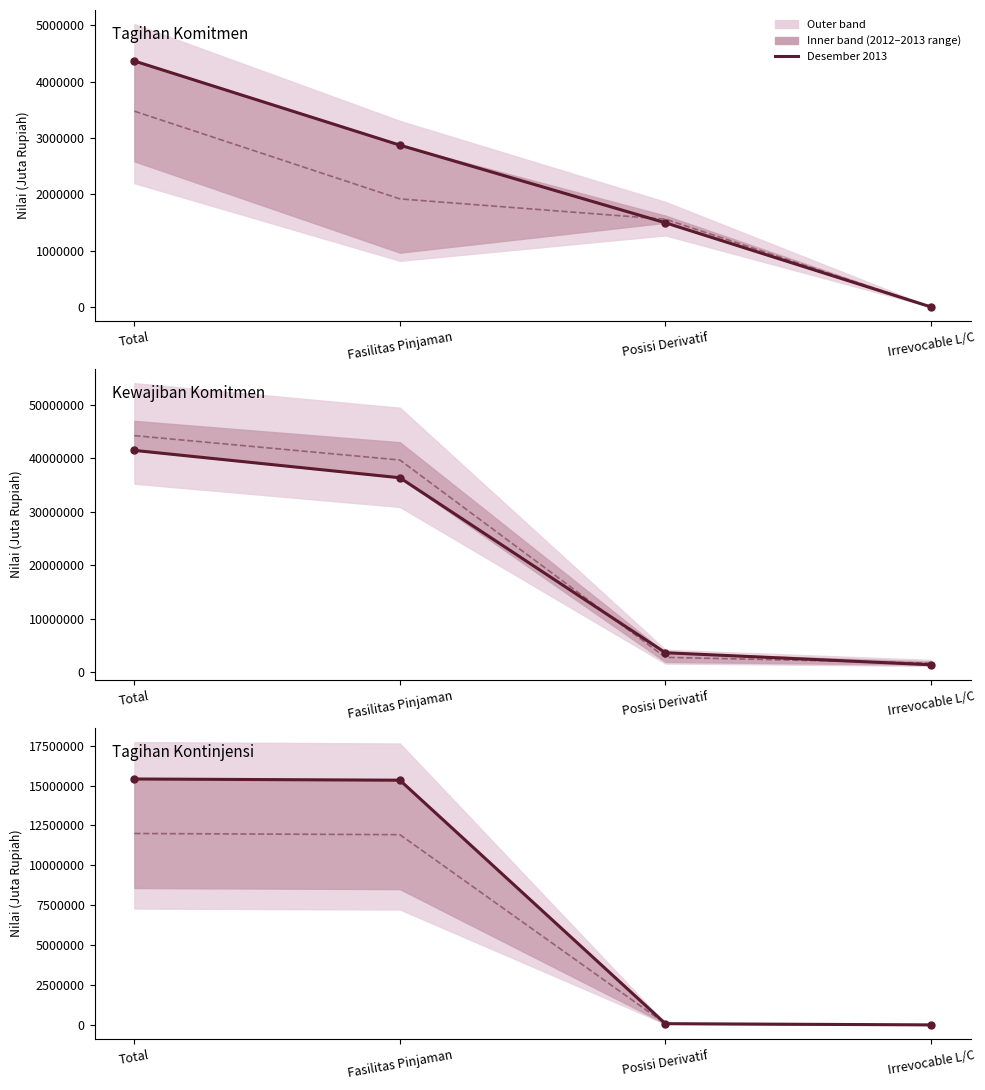

Rank the categories by Midpoint value from lowest to highest.

Irrevocable L/C, Posisi Derivatif, Fasilitas Pinjaman, Total